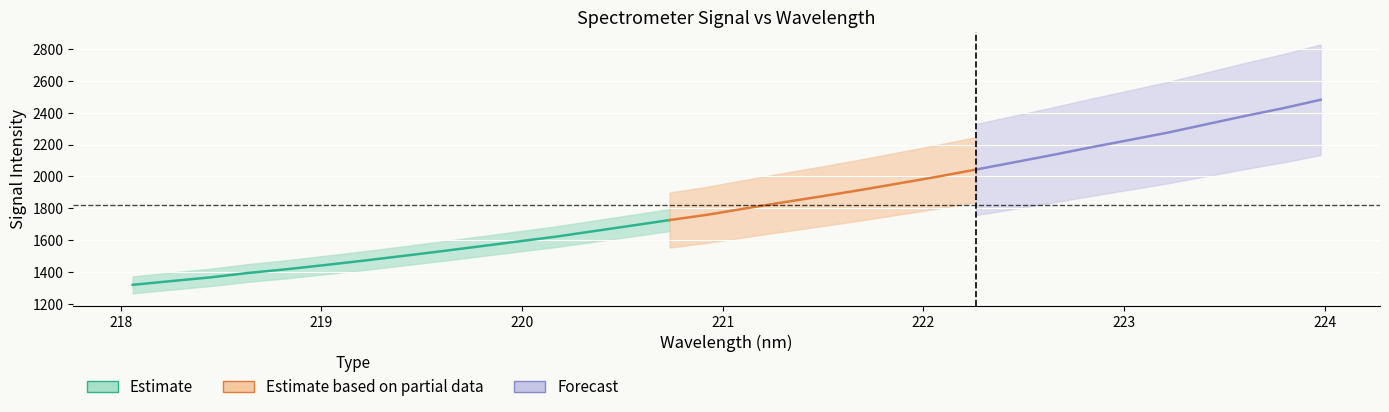

Is the value of x at 2 greater than the value of y at 9?

No